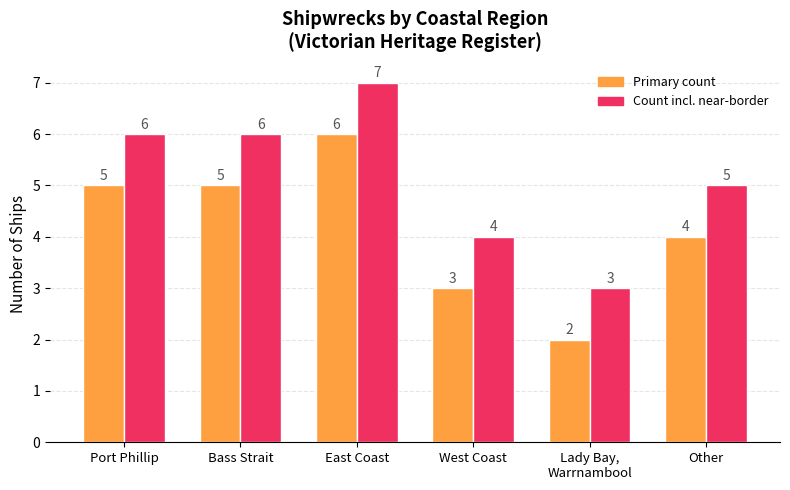

What is the total value across all series at Port Phillip?

11